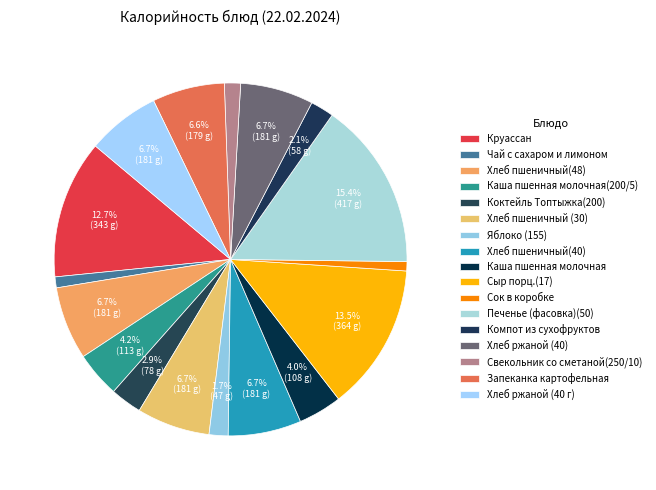

Which category has the smallest portion of the pie?

Сок в коробке